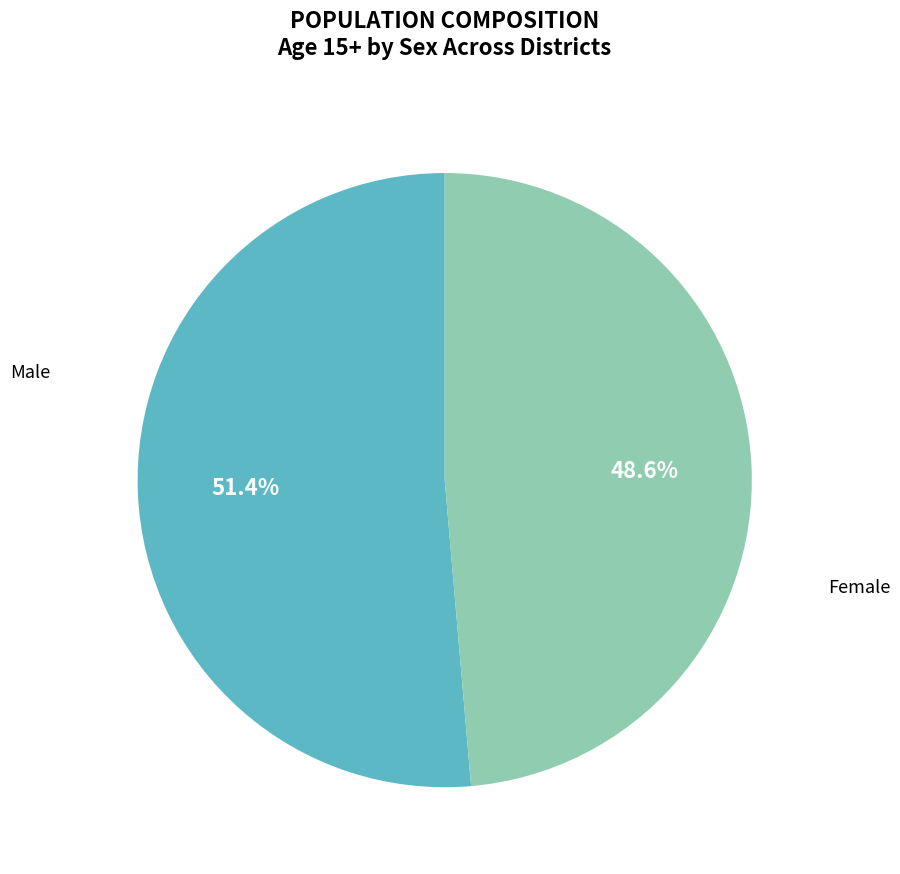

Count the number of slices in the pie.

2